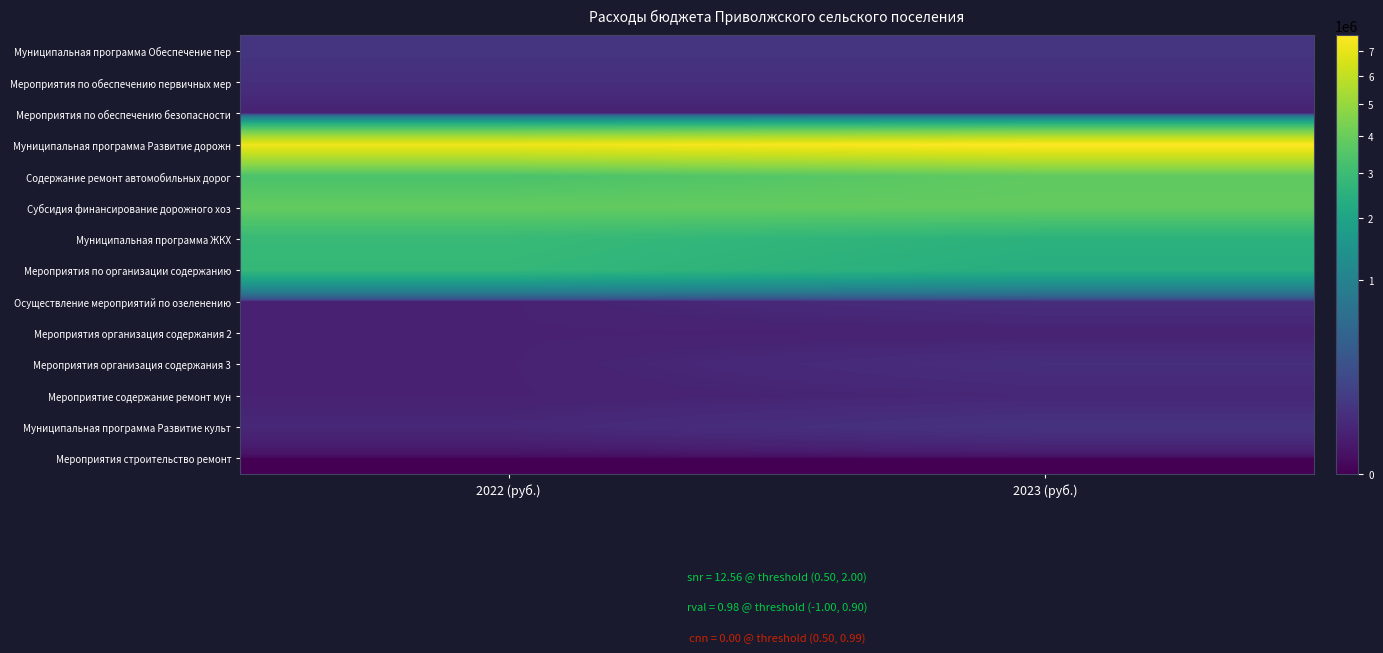

Between 2022 (руб.) and 2023 (руб.), which series saw the biggest shift?

Муниципальная программа Развитие дорожн